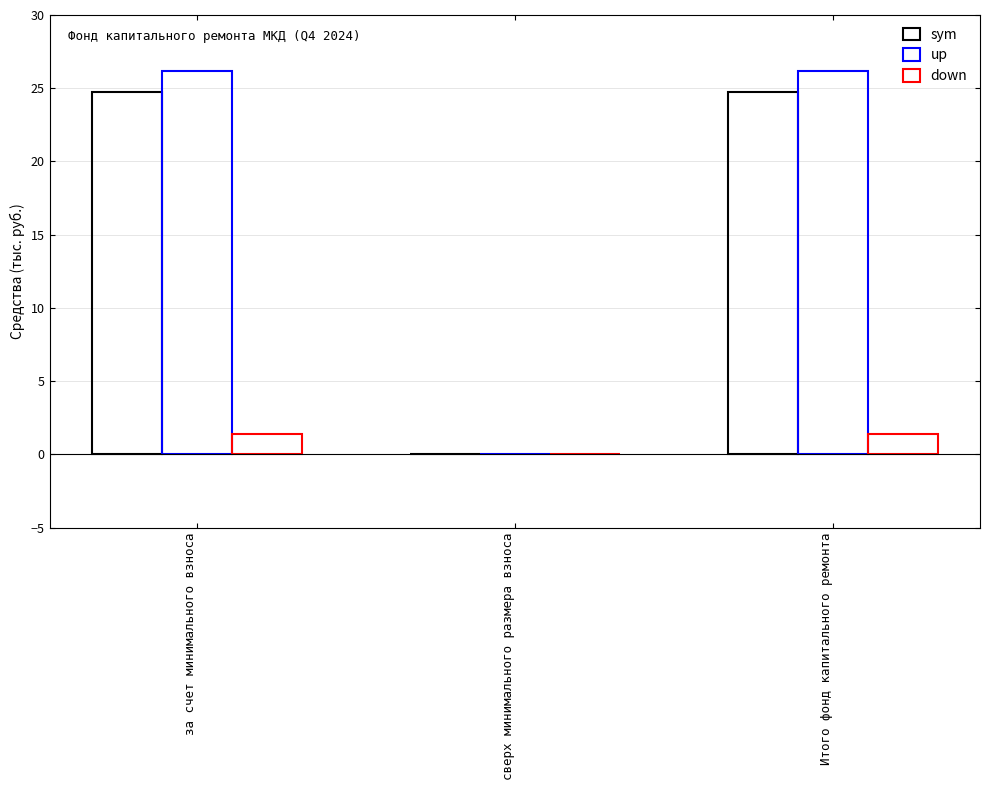

Reading left to right, transcribe all the data shown in this chart.

sym: за счет минимального взноса=24.8	сверх минимального размера взноса=0.0	Итого фонд капитального ремонта=24.8
up: за счет минимального взноса=26.1	сверх минимального размера взноса=0.0	Итого фонд капитального ремонта=26.1
down: за счет минимального взноса=1.4	сверх минимального размера взноса=0.0	Итого фонд капитального ремонта=1.4